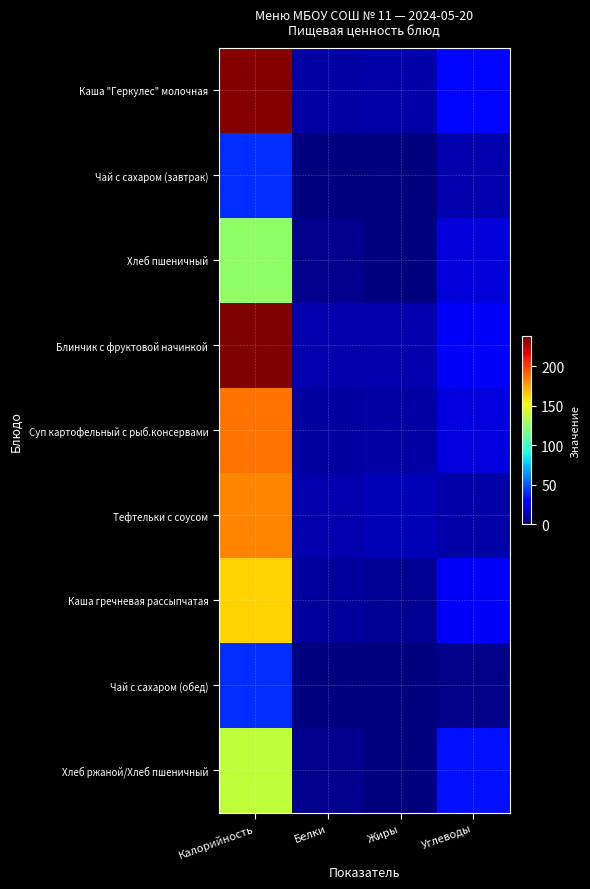

Reading right to left, list all the values displayed in this chart.

Каша "Геркулес" молочная: Углеводы=30.9	Жиры=8.8	Белки=8.2	Калорийность=236.3
Чай с сахаром (завтрак): Углеводы=9.5	Жиры=0.0	Белки=0.5	Калорийность=40.0
Хлеб пшеничный: Углеводы=19.3	Жиры=0.4	Белки=3.2	Калорийность=124.7
Блинчик с фруктовой начинкой: Углеводы=25.2	Жиры=9.6	Белки=9.8	Калорийность=237.7
Суп картофельный с рыб.консервами: Углеводы=20.0	Жиры=8.3	Белки=7.3	Калорийность=187.2
Тефтельки с соусом: Углеводы=8.7	Жиры=11.5	Белки=9.5	Калорийность=182.5
Каша гречневая рассыпчатая: Углеводы=25.8	Жиры=4.1	Белки=5.7	Калорийность=162.5
Чай с сахаром (обед): Углеводы=1.9	Жиры=0.0	Белки=0.5	Калорийность=40.0
Хлеб ржаной/Хлеб пшеничный: Углеводы=33.9	Жиры=0.7	Белки=3.4	Калорийность=138.0